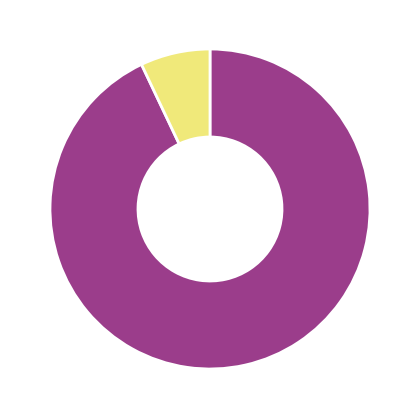

Does any single category account for the majority?

Yes